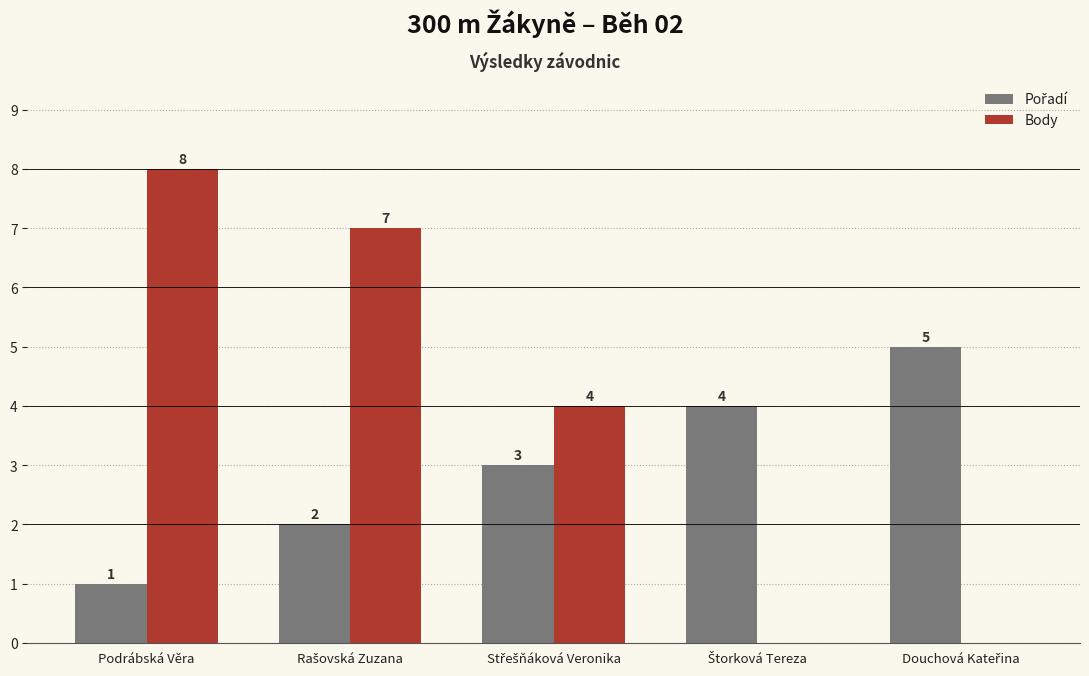

Where does the Body series first go above 4?

Podrábská Věra